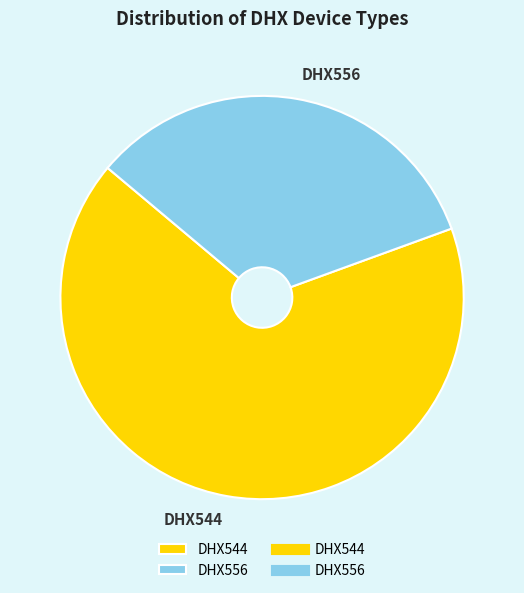

Count the number of slices in the pie.

2